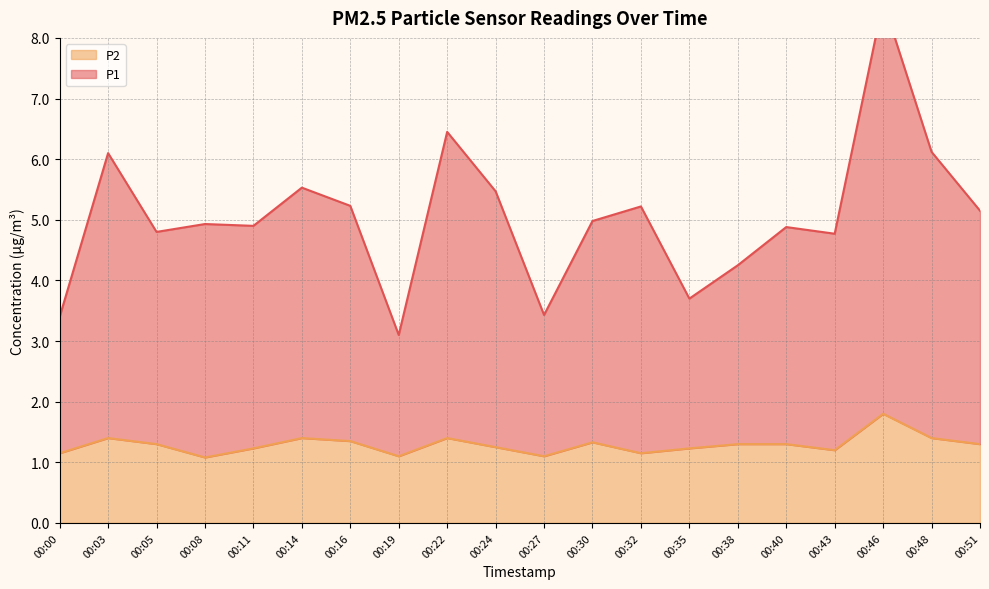

True or false: P1 and P2 intersect in this chart.

False